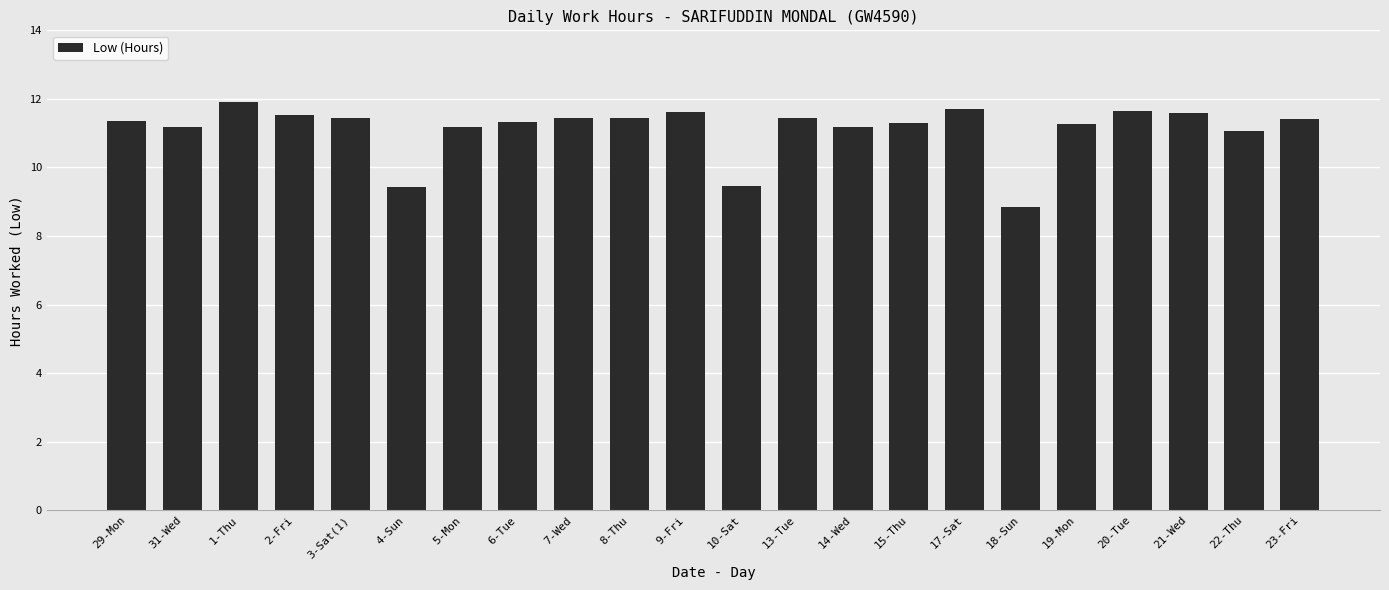

Is it true that the value at 7-Wed is 18.6?

False